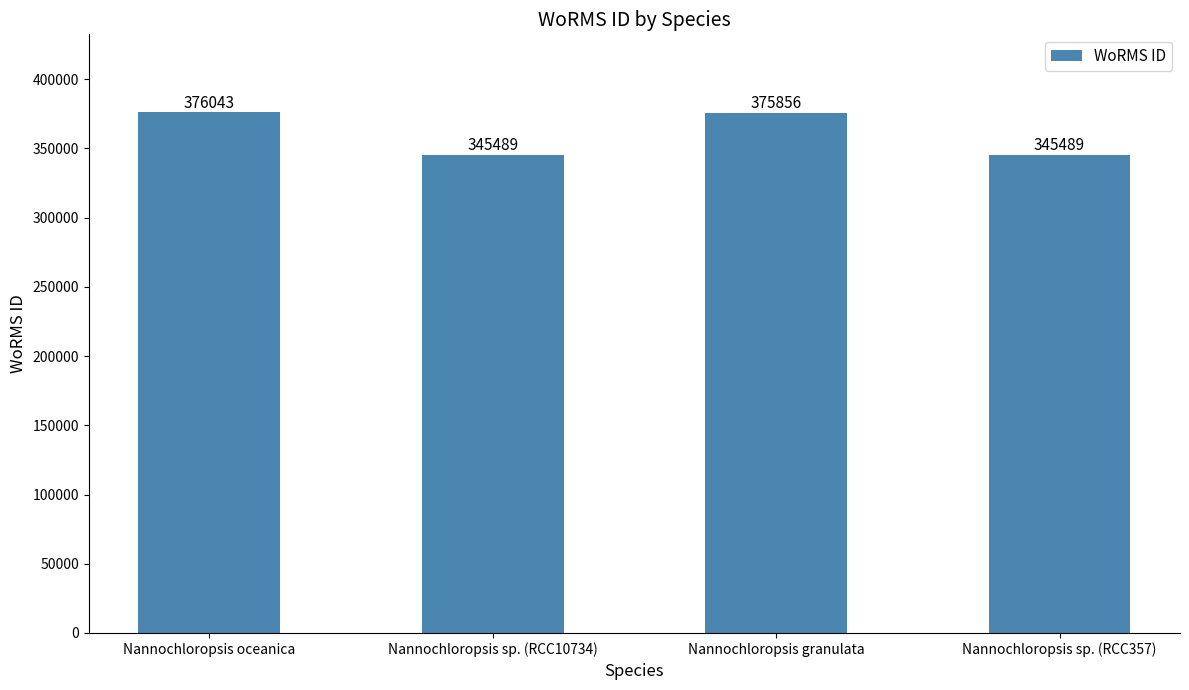

What is the label of the 1st bar from the left?

Nannochloropsis oceanica